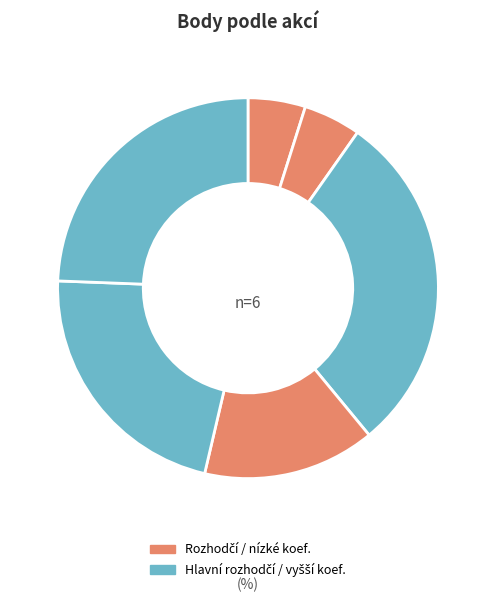

How many segments does this pie chart have?

6